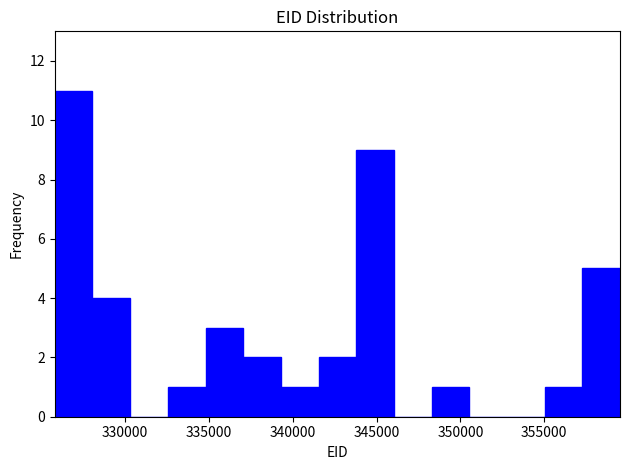

Over which range of the x-axis is the bar tallest?

326000 to 328000